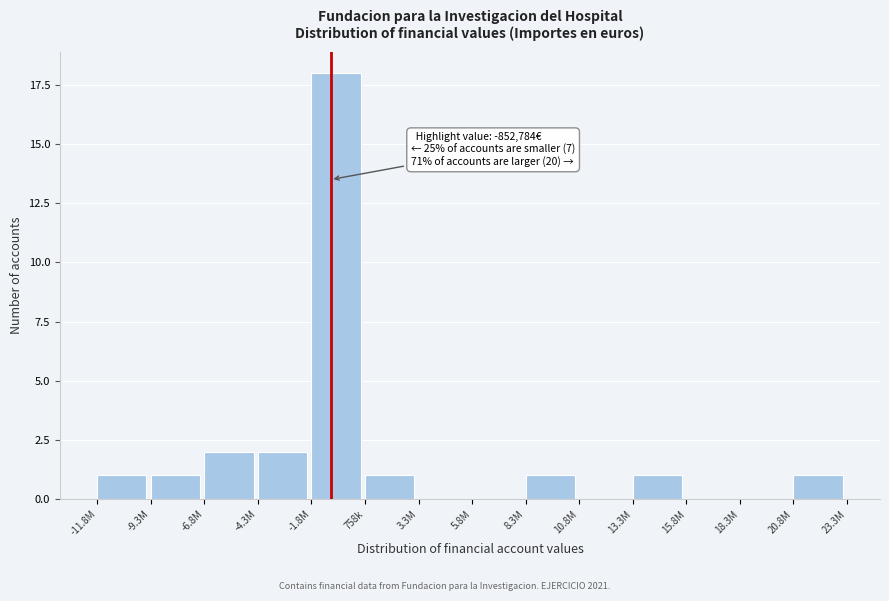

Reading left to right, extract all data points from this chart.

-11.8M=1	-9.3M=1	-6.8M=2	-4.3M=2	-1.8M=18	758k=1	3.3M=0	5.8M=0	8.3M=1	10.8M=0	13.3M=1	15.8M=0	18.3M=0	20.8M=1